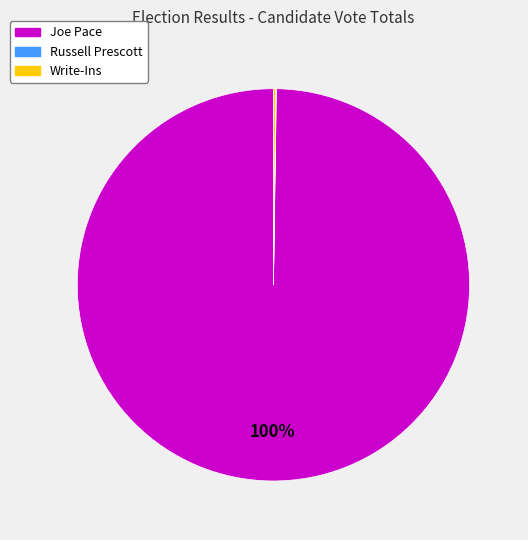

Is it true that Joe Pace is 92% of the pie?

False